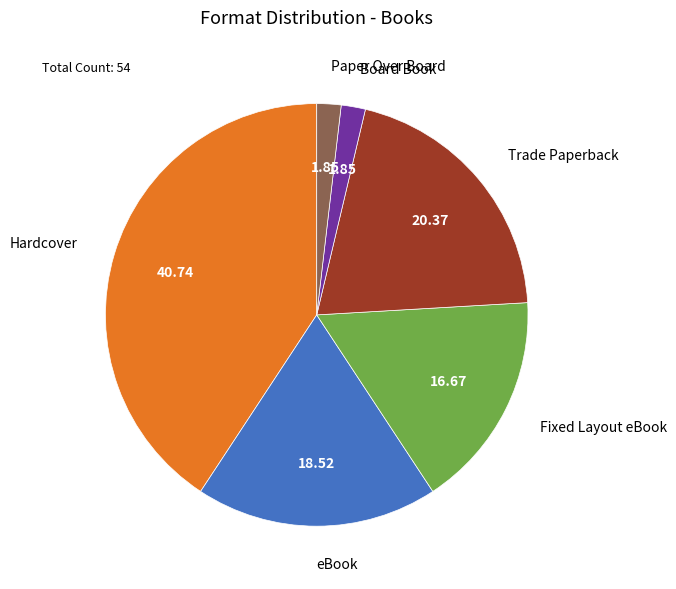

Is there any slice that represents more than half of the pie?

No